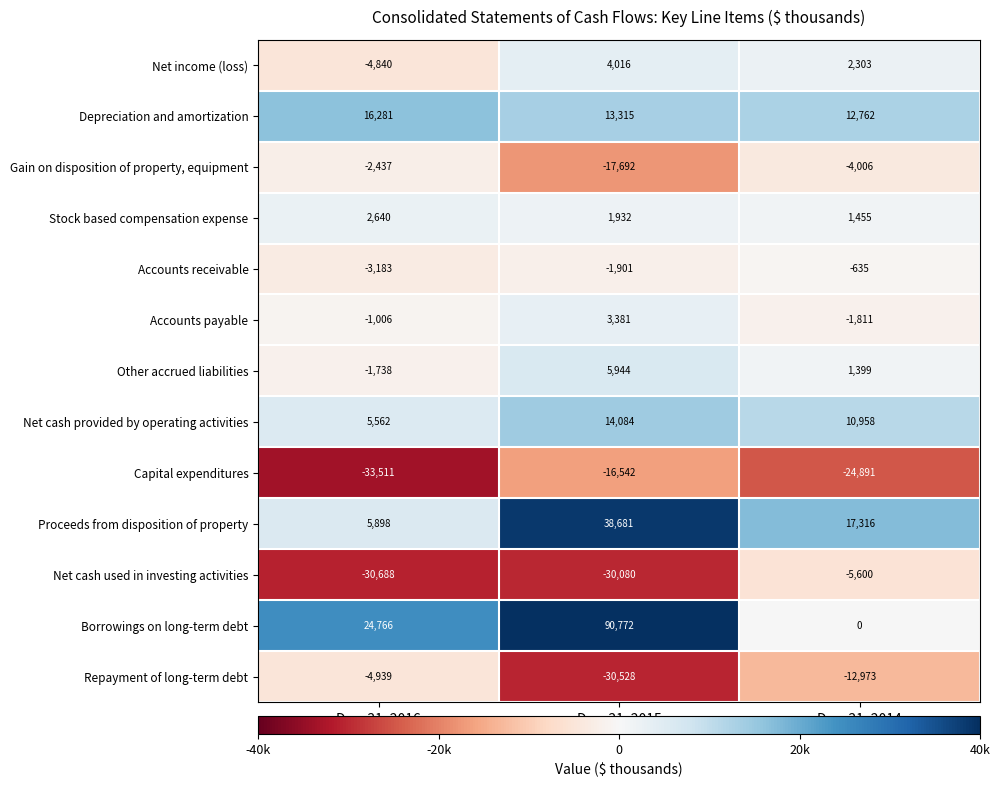

What is the average value of the Borrowings on long-term debt series?

38513